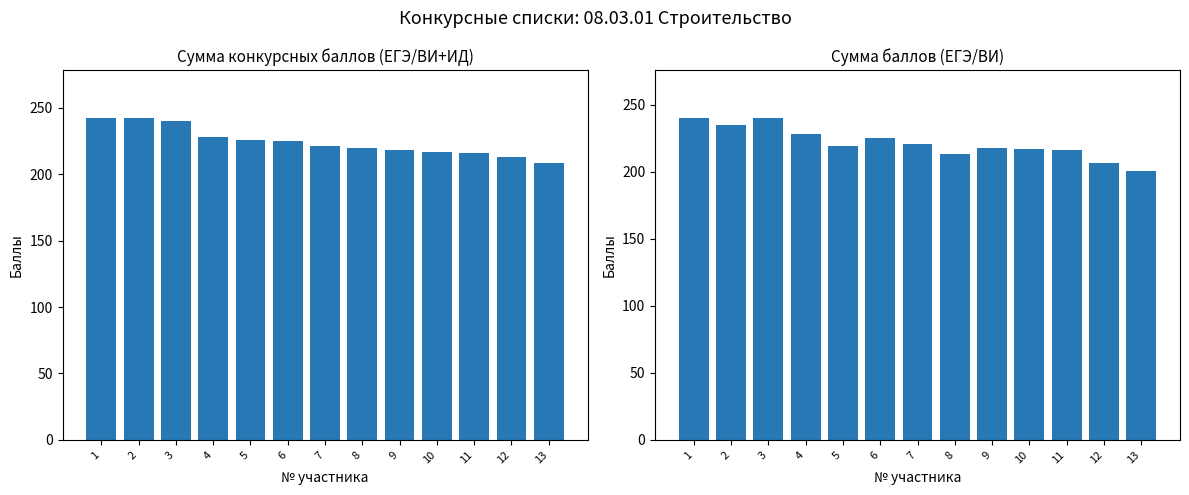

The Сумма конкурсных баллов (ЕГЭ/ВИ+ИД) series shows 140 at 11. True or false?

False